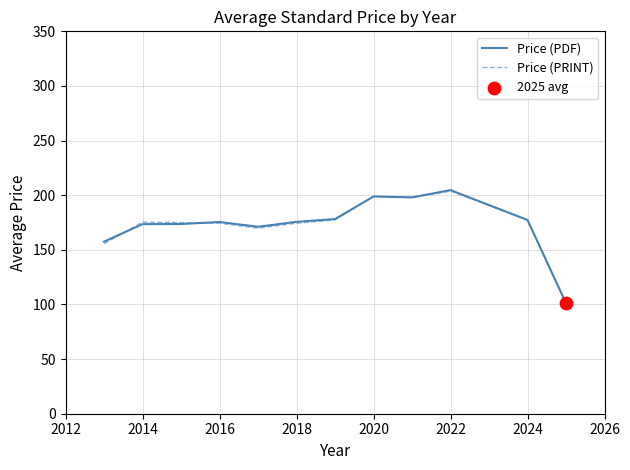

What is the greatest value displayed?

204.7